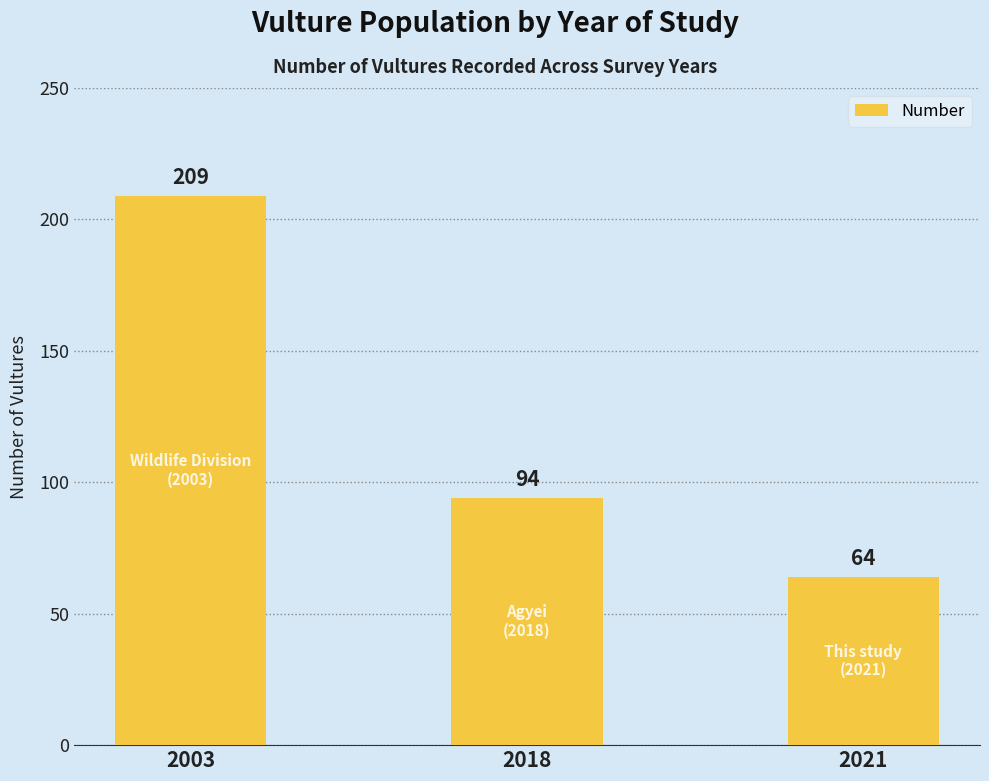

The value at 2018 is 94. True or false?

True